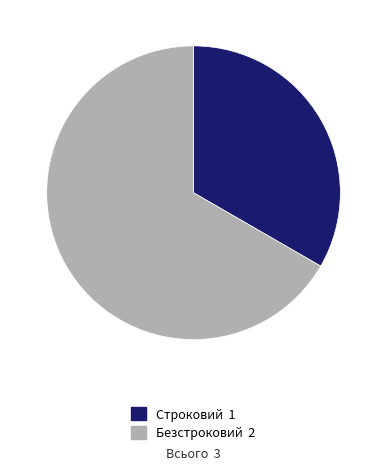

Count the number of slices in the pie.

2